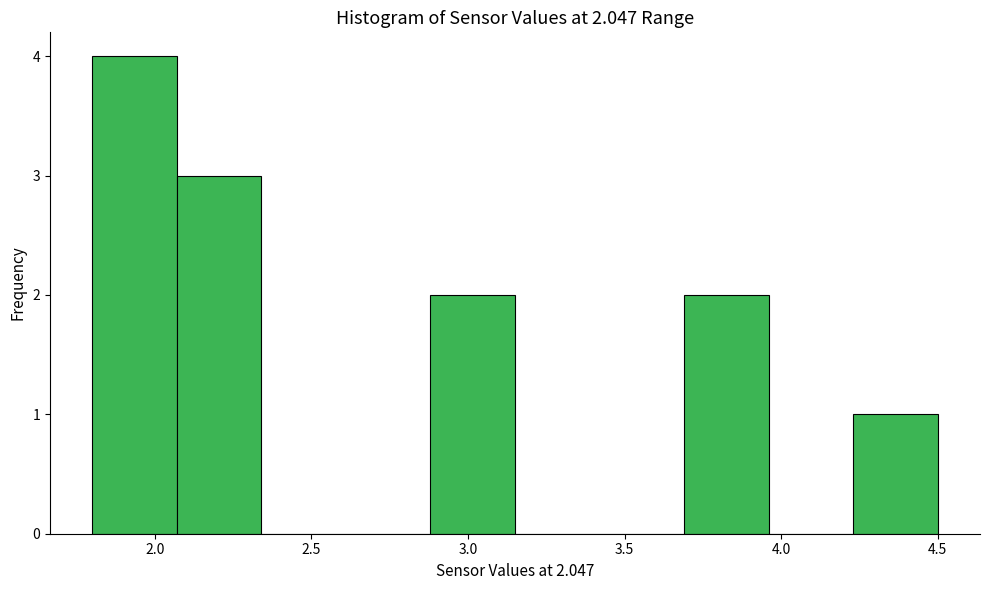

Reading left to right, list every bar in this chart as the range it spans on the x-axis followed by its height. Neither the bar edges nor the heights are printed on the chart, so give them approximately, as read against the axes.

1.80 to 2.07: 4
2.07 to 2.34: 3
2.34 to 2.61: 0
2.61 to 2.88: 0
2.88 to 3.15: 2
3.15 to 3.42: 0
3.42 to 3.69: 0
3.69 to 3.96: 2
3.96 to 4.23: 0
4.23 to 4.50: 1